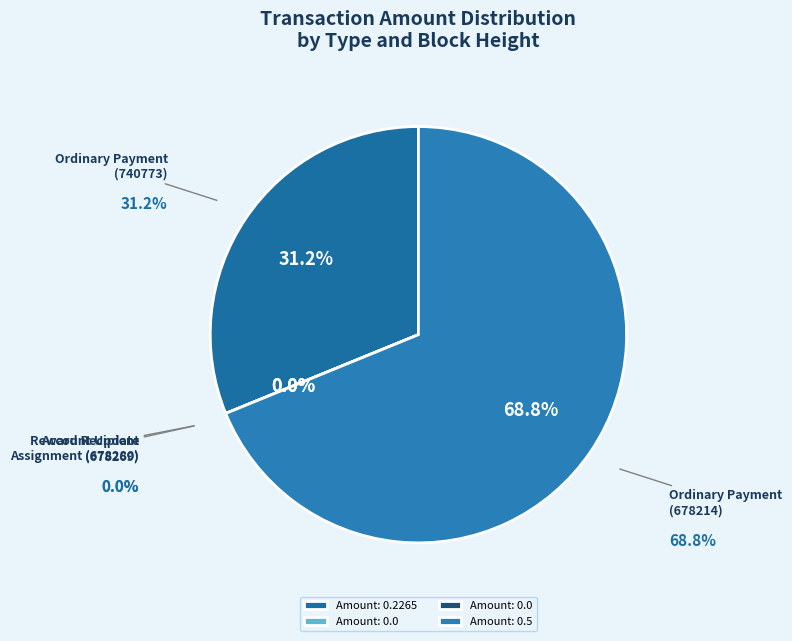

True or false: Account Update (678269) accounts for 1% of the total.

False